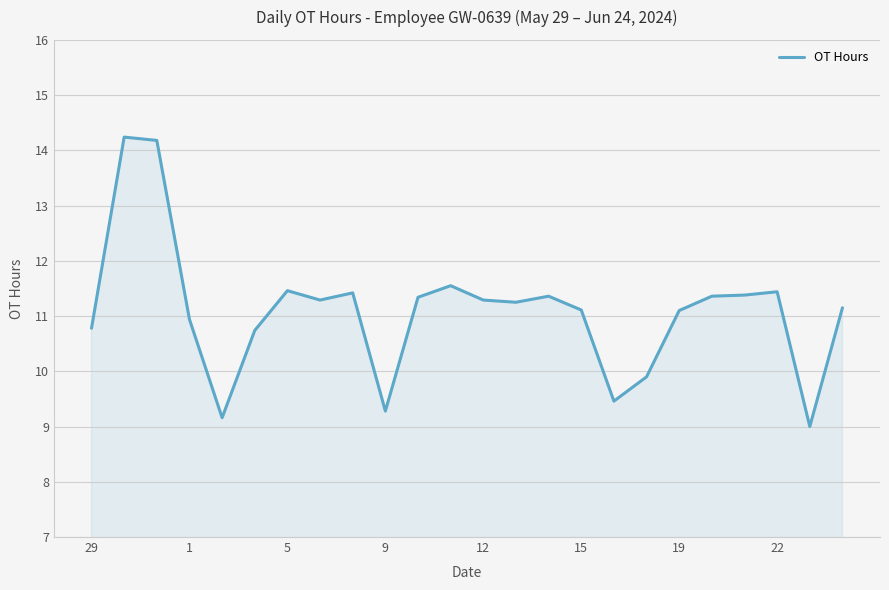

What is the difference between the maximum and minimum values?

5.2